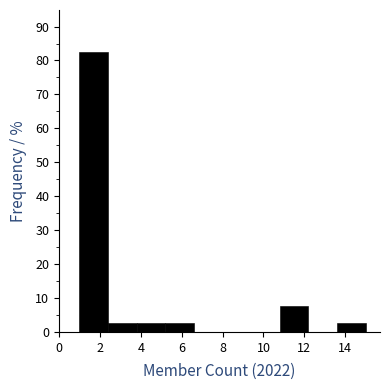

Reading left to right, transcribe this chart: for each bar, give the range it covers on the x-axis and its height. The values are not printed on the chart, so give them approximately, as read against the axis.

1.0 to 2.4: 83
2.4 to 3.8: 3
3.8 to 5.2: 3
5.2 to 6.6: 3
6.6 to 8.0: 0
8.0 to 9.4: 0
9.4 to 10.8: 0
10.8 to 12.2: 8
12.2 to 13.6: 0
13.6 to 15.0: 3